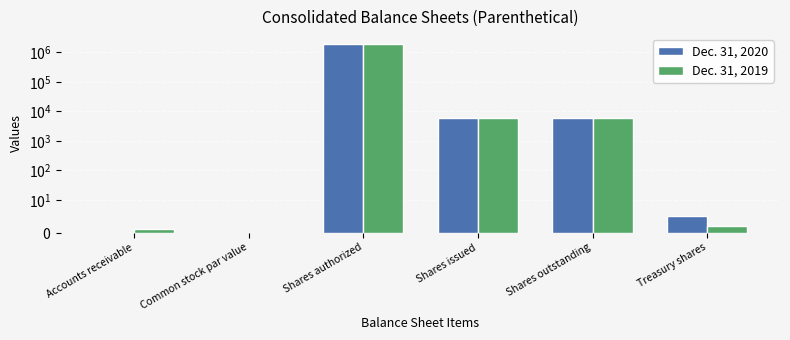

What is the difference between the maximum and minimum values in the Dec. 31, 2020 series?

2000000.0